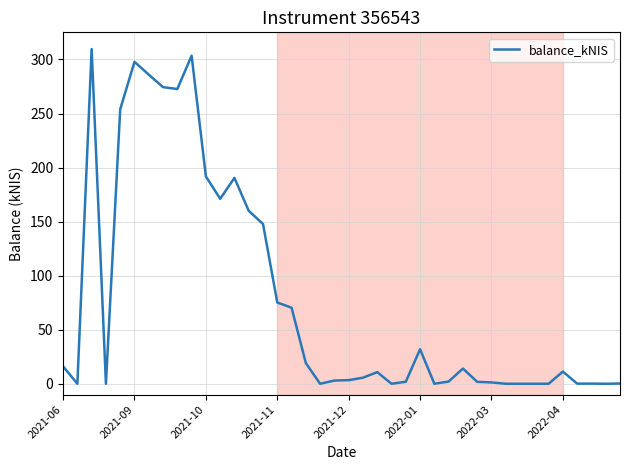

Does the chart display data point markers on the line(s)?

No